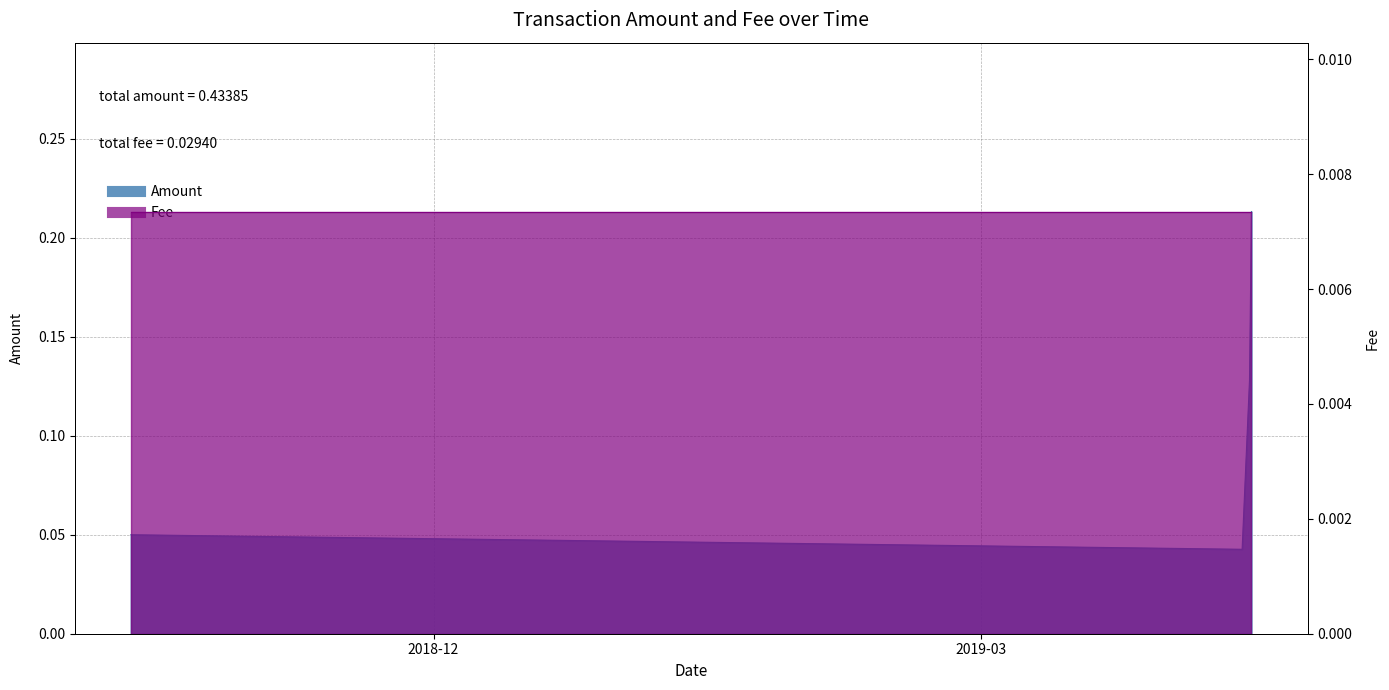

True or false: there are more than 0 points higher than both neighbors.

False